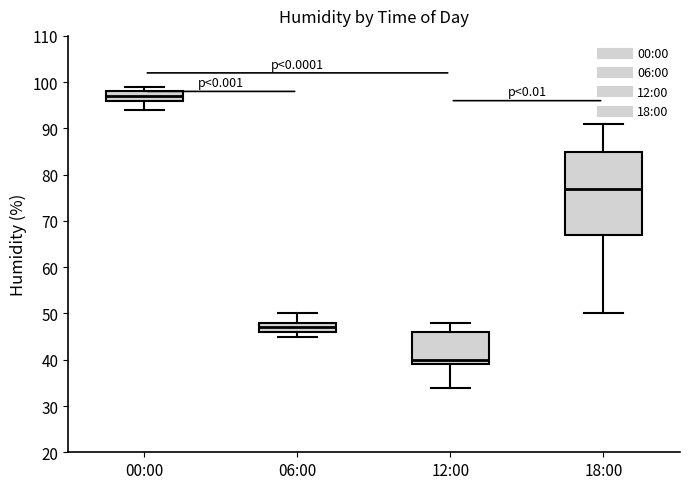

Which box has the lowest median line?

12:00